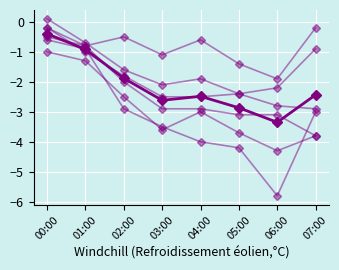

Count the number of categories in the chart.

8